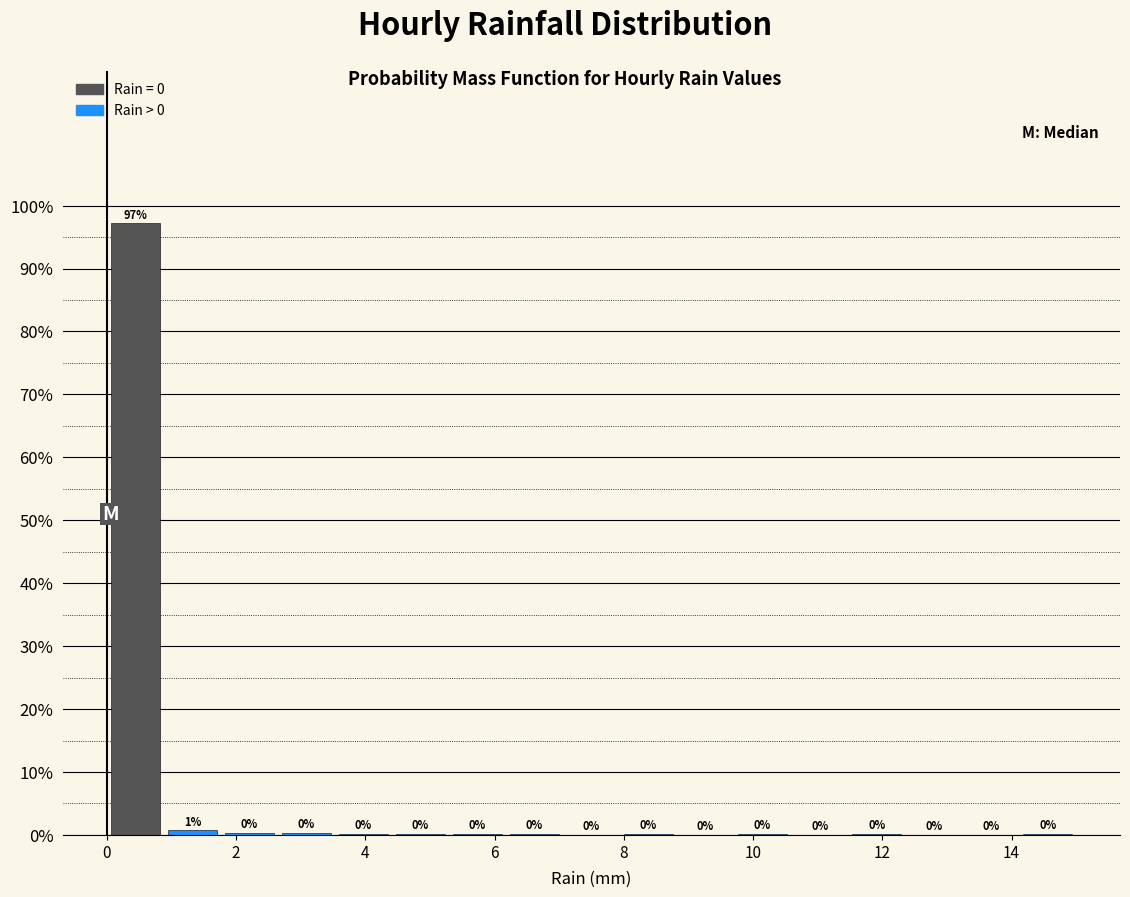

Which range on the x-axis has the tallest bar?

0.0 to 0.8